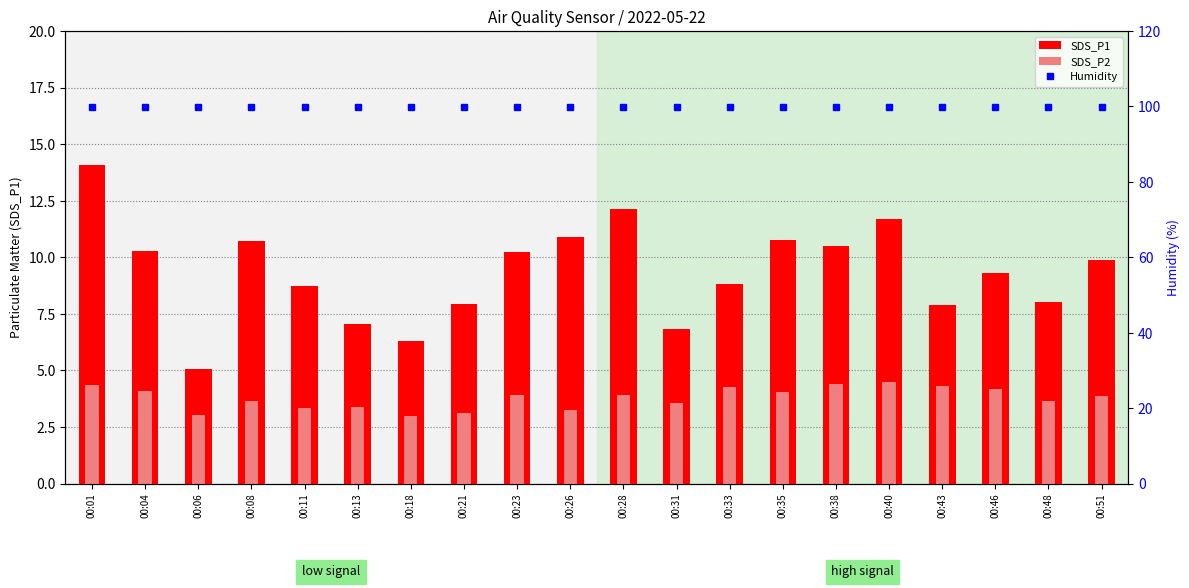

What is the average value of the Humidity series?

99.9